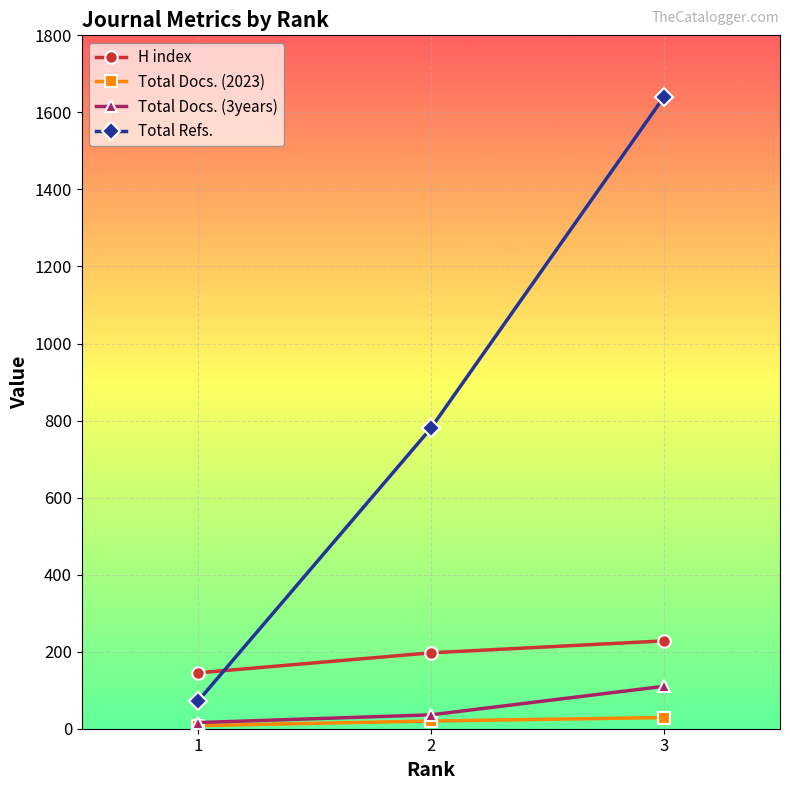

What is the spread (max minus min) of values at 3?

1610